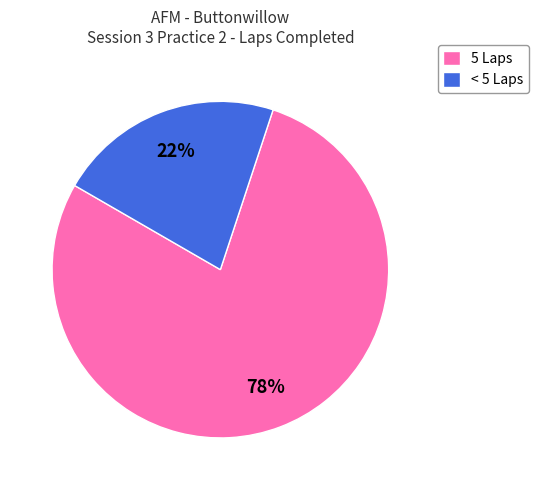

How many slices are in this pie chart?

2